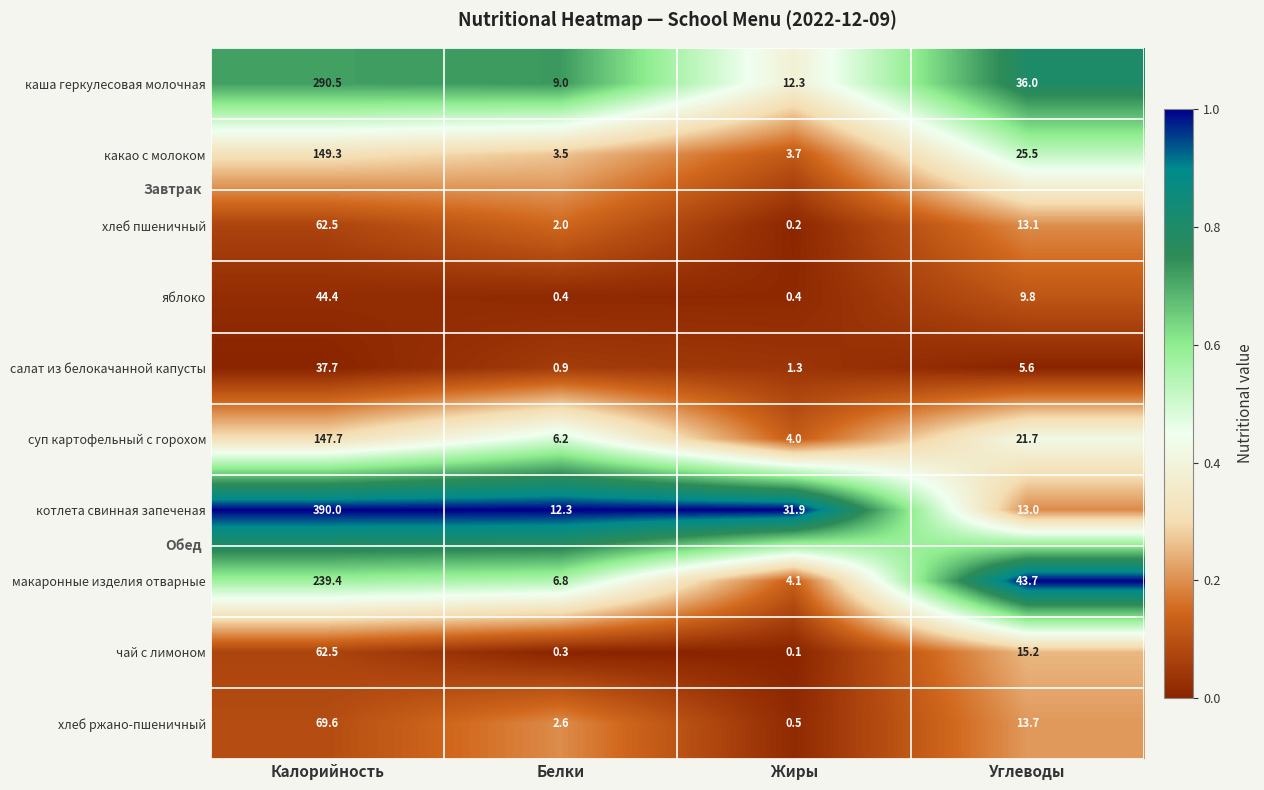

Rank the series at Белки from lowest to highest value.

чай с лимоном, яблоко, салат из белокачанной капусты, хлеб пшеничный, хлеб ржано-пшеничный, какао с молоком, суп картофельный с горохом, макаронные изделия отварные, каша геркулесовая молочная, котлета свинная запеченая